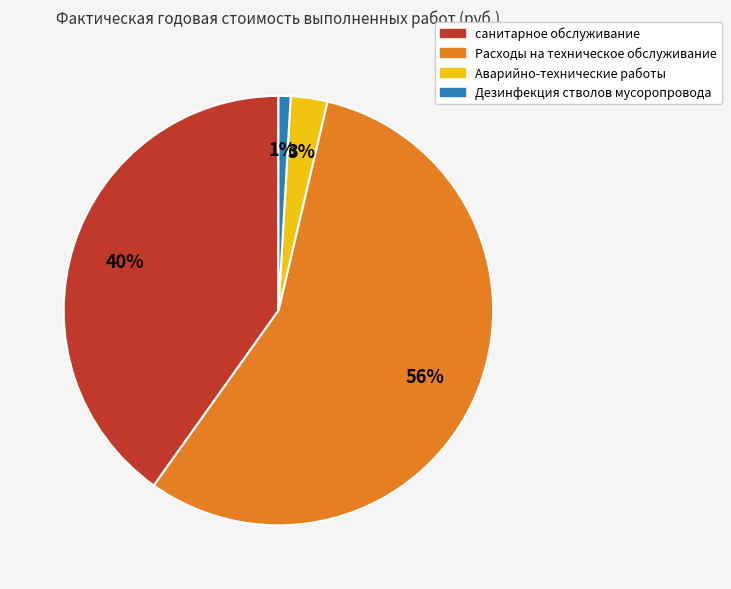

Which has a higher value, санитарное обслуживание or Расходы на техническое обслуживание?

Расходы на техническое обслуживание